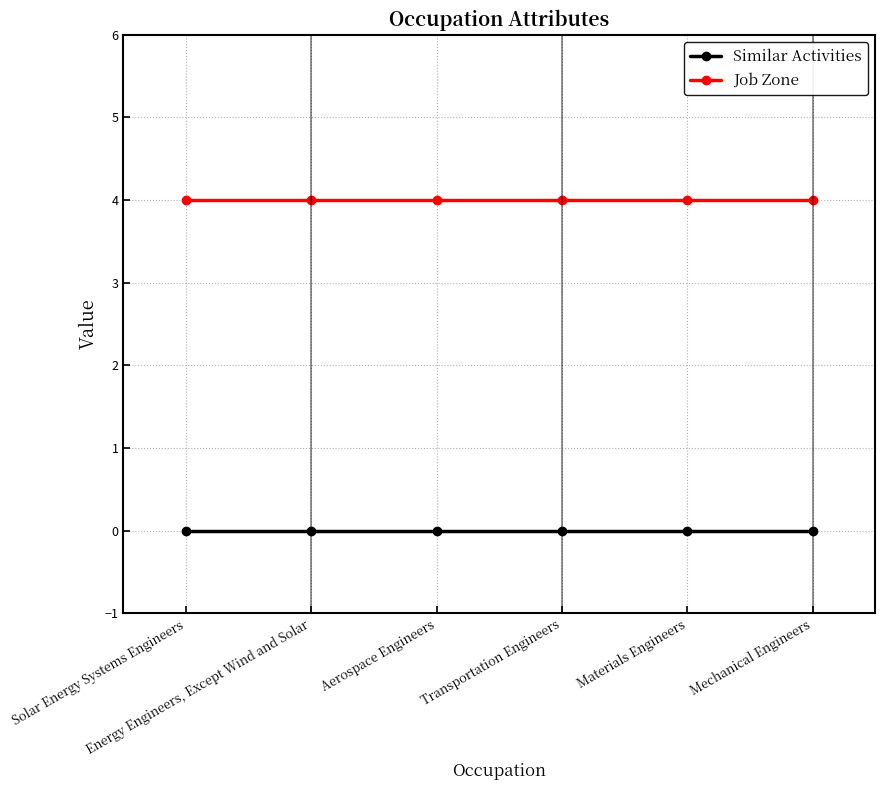

What is the minimum value for Job Zone?

4